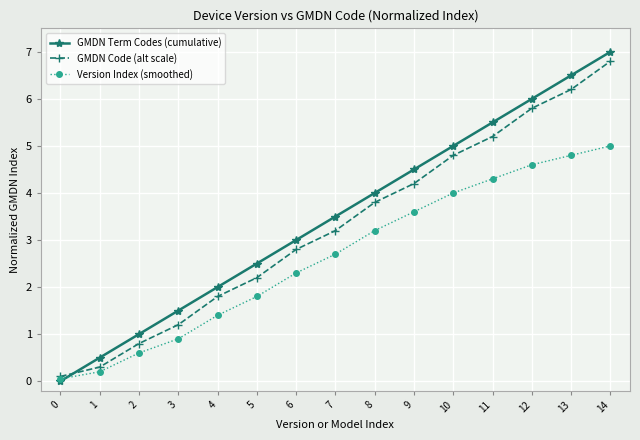

Which series has the widest spread of values?

GMDN Term Codes (cumulative)